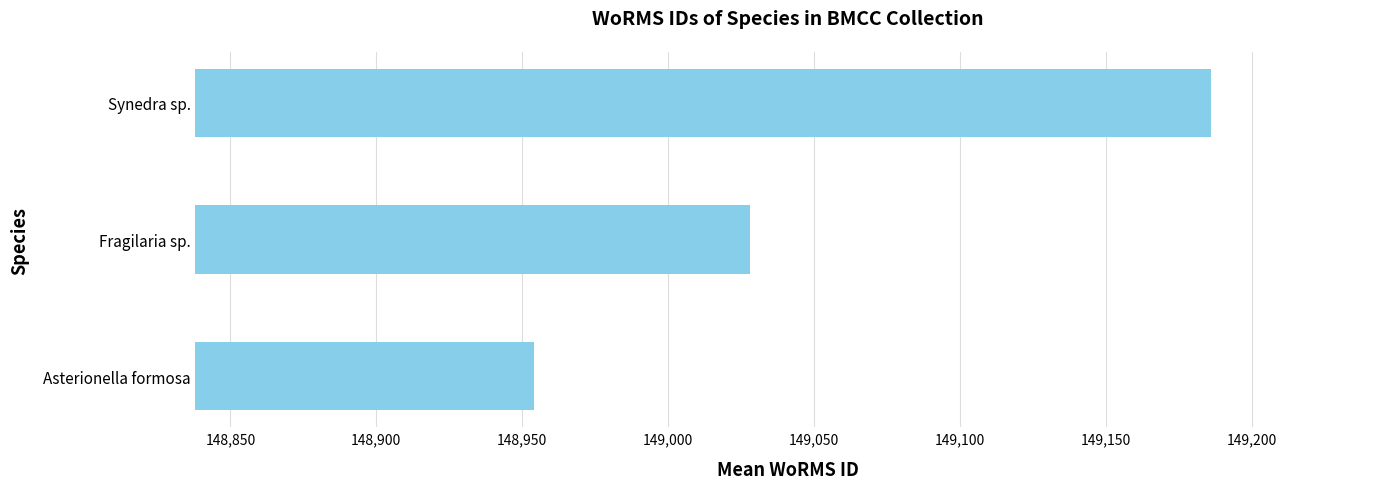

Where is the data nearest to the value 149070?

Fragilaria sp.